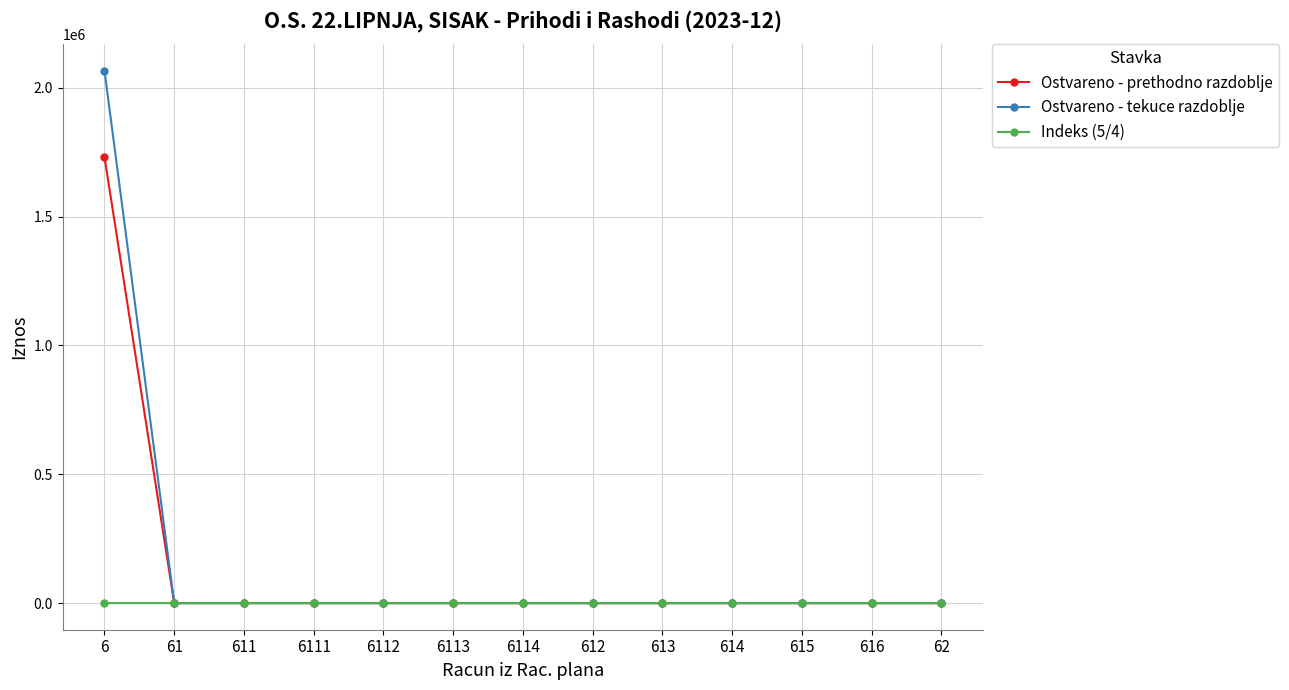

Rank the series by their average value, from lowest to highest.

Indeks (5/4), Ostvareno - prethodno razdoblje, Ostvareno - tekuce razdoblje